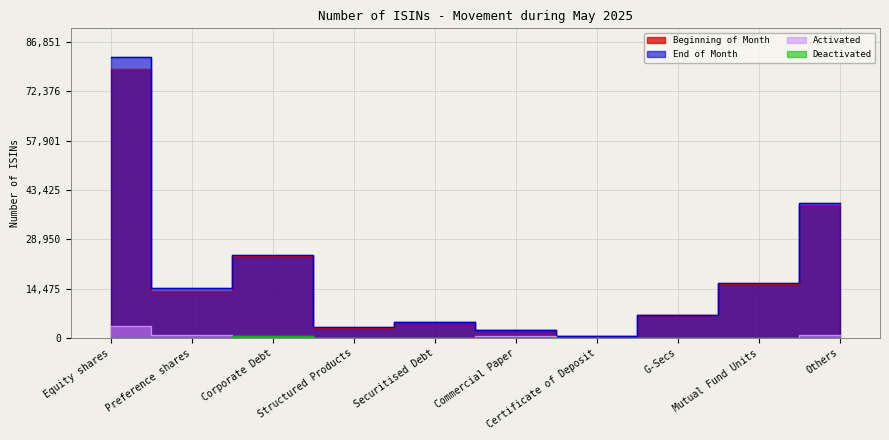

What is the label of the 2nd point from the right?

Mutual Fund Units